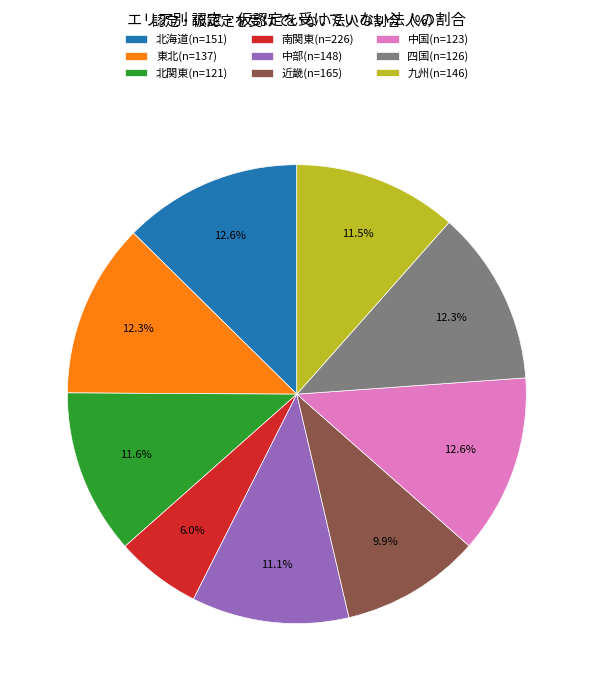

True or false: 中部(n=148) accounts for 11% of the total.

True